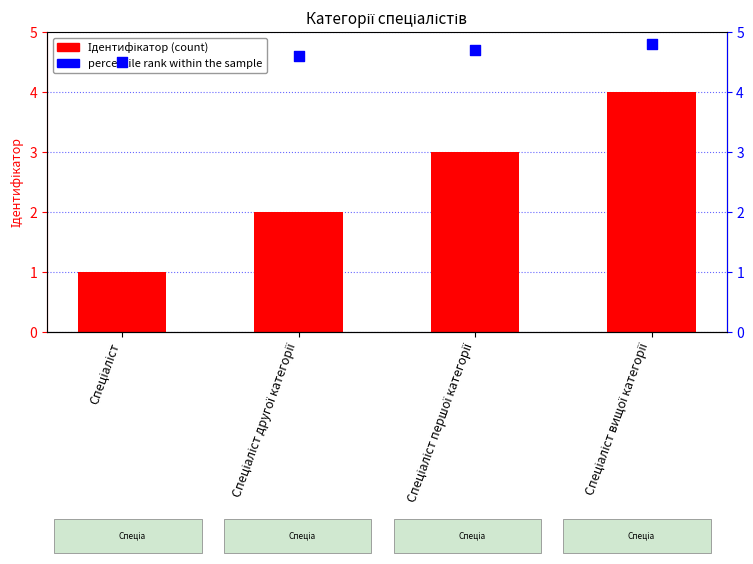

Which series has the largest total across all categories?

percentile rank within the sample